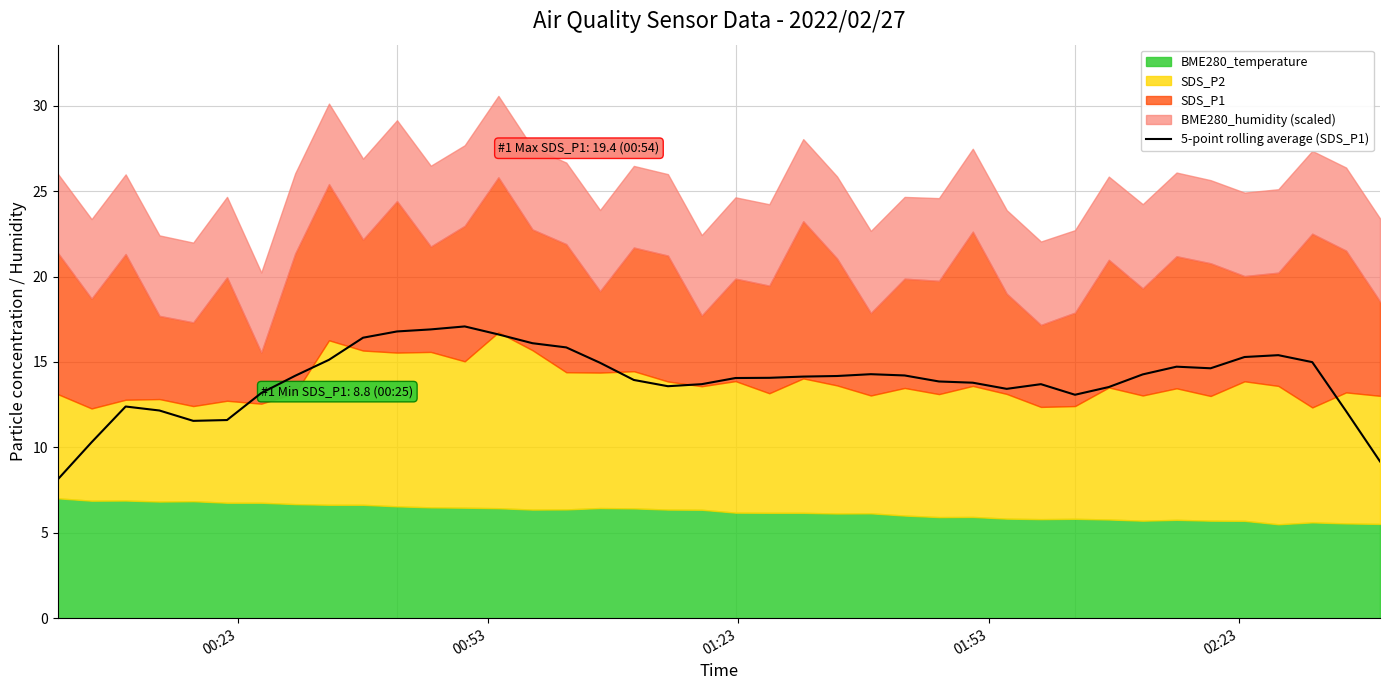

What position from the right is 39?

1